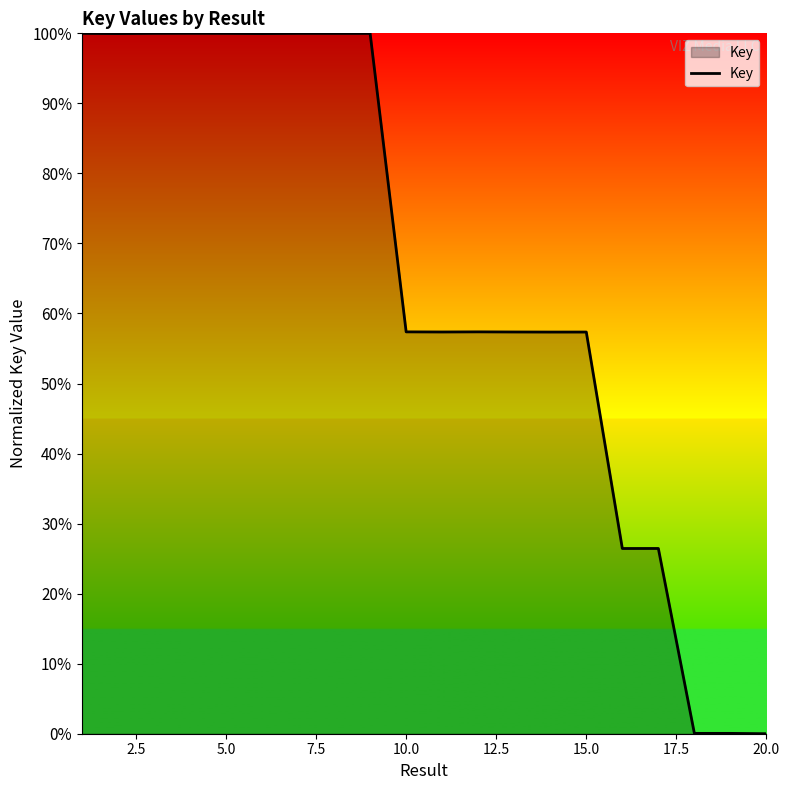

What is the difference between the maximum and minimum values?

100.0